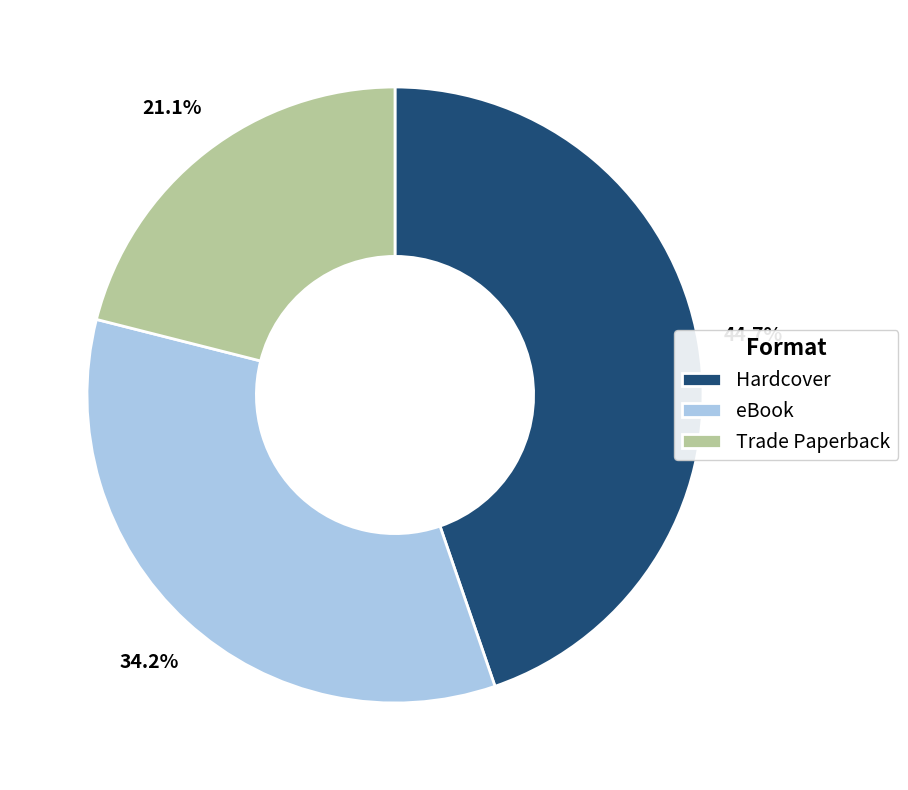

How many slices are in this pie chart?

3